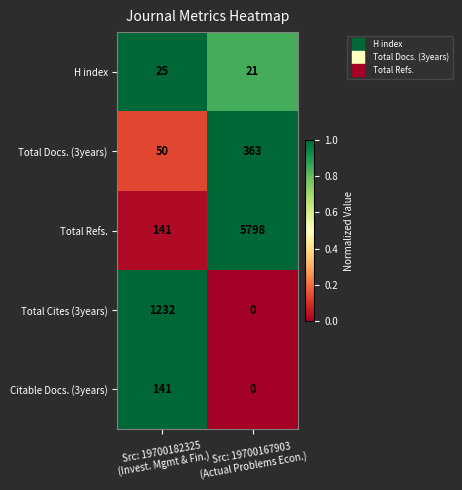

What is the sum of all Total Refs. values?

5939